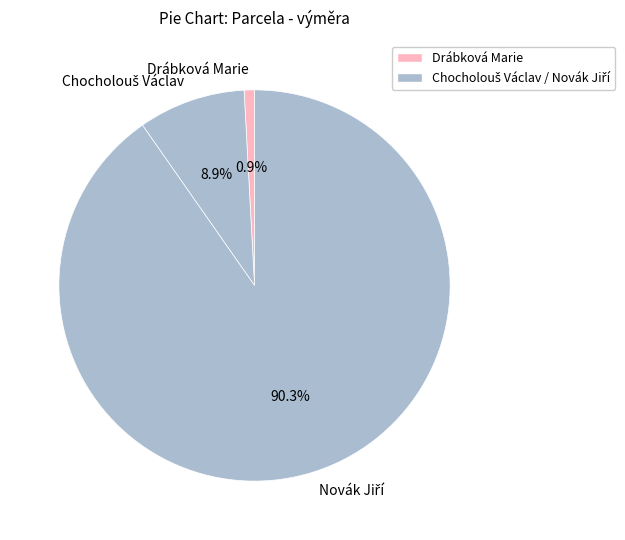

How many segments does this pie chart have?

3